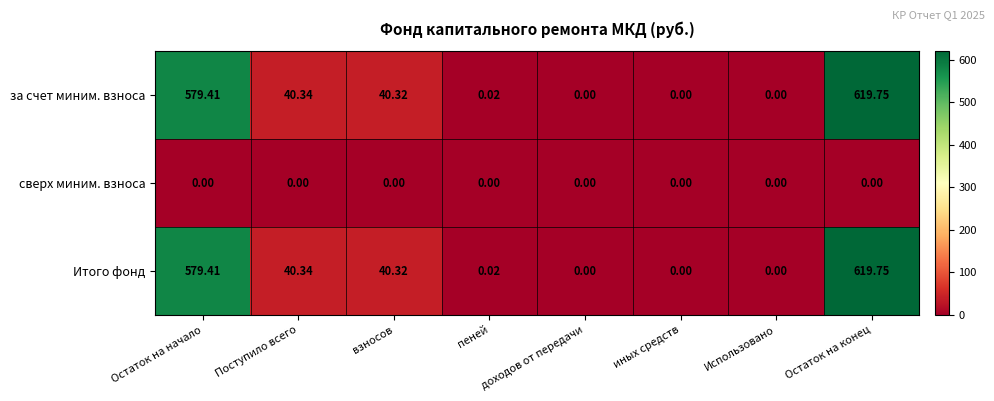

At which category is the sum across all series the highest?

Остаток на конец